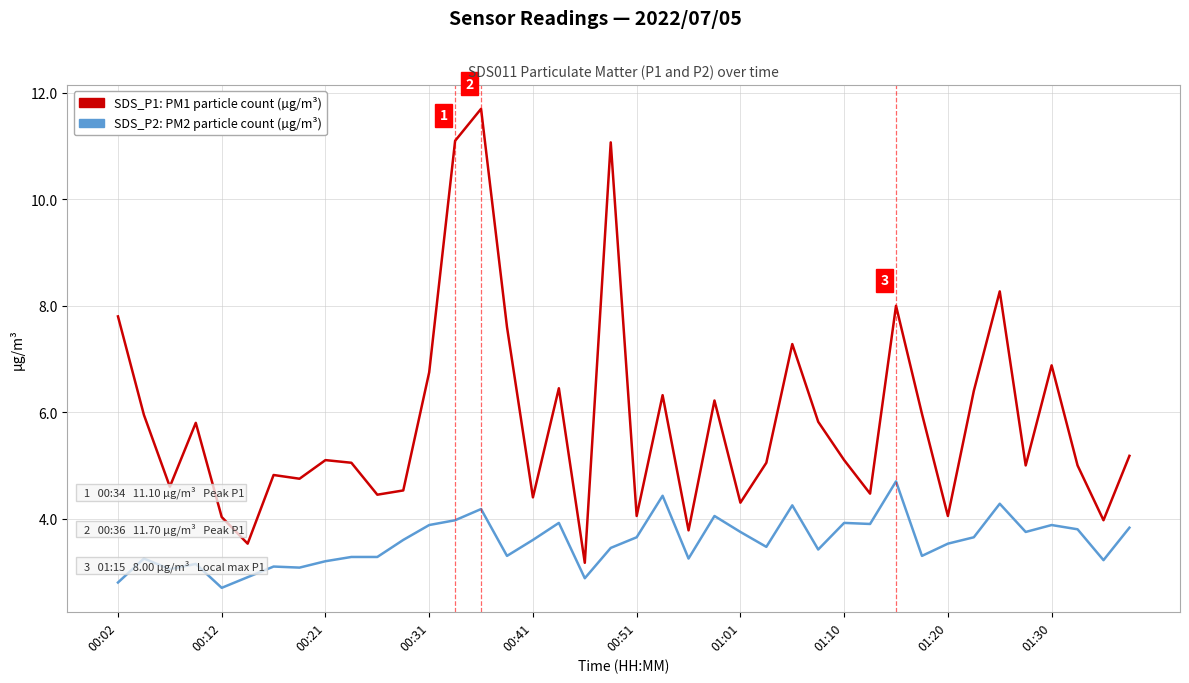

How many lines are shown in the chart?

2